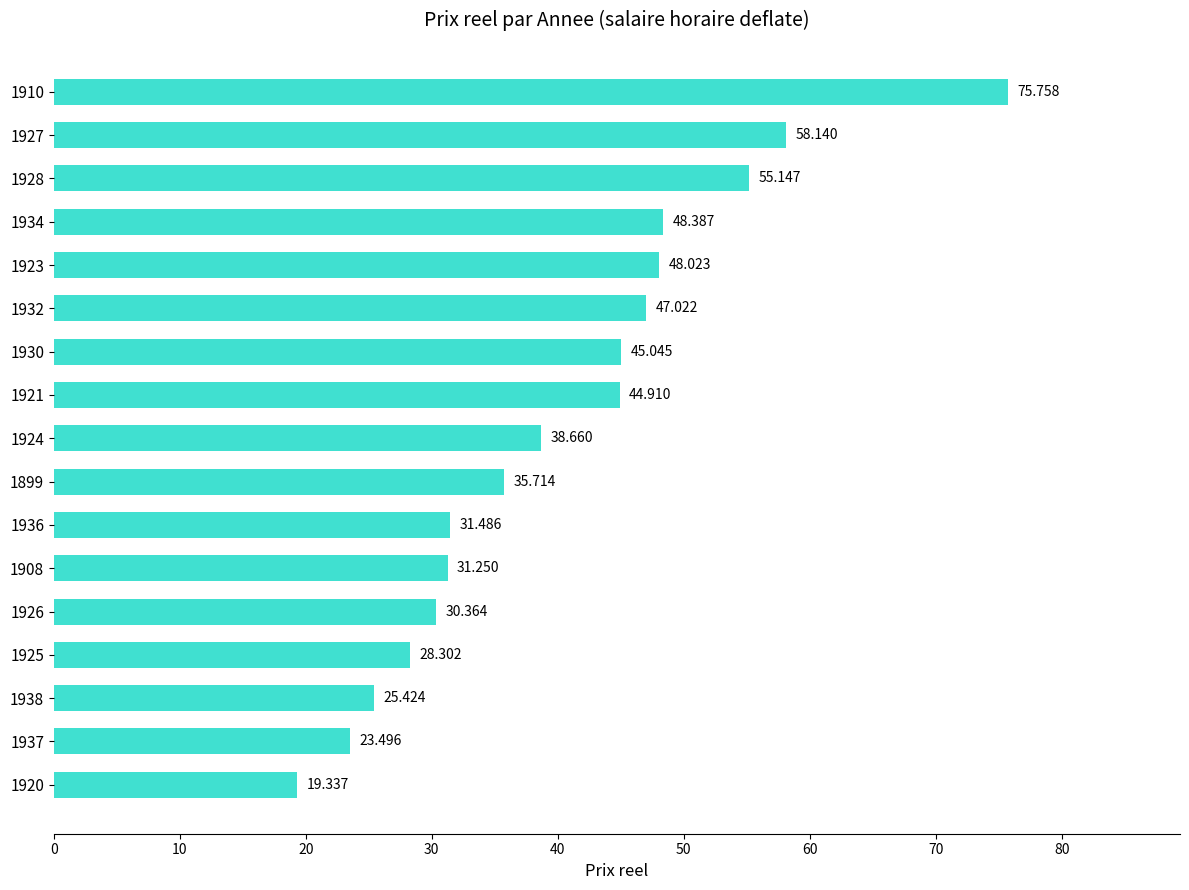

How many series are shown in this chart?

1